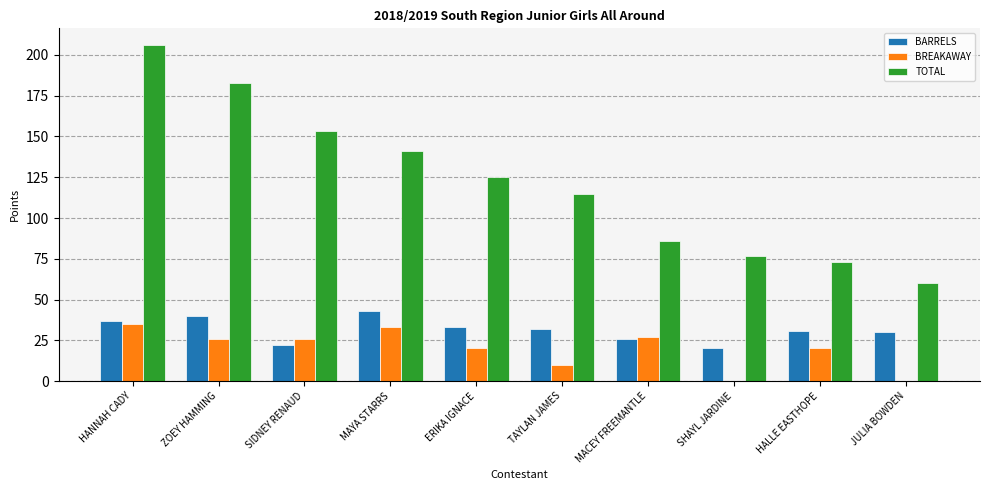

What is the greatest value displayed?

206.0